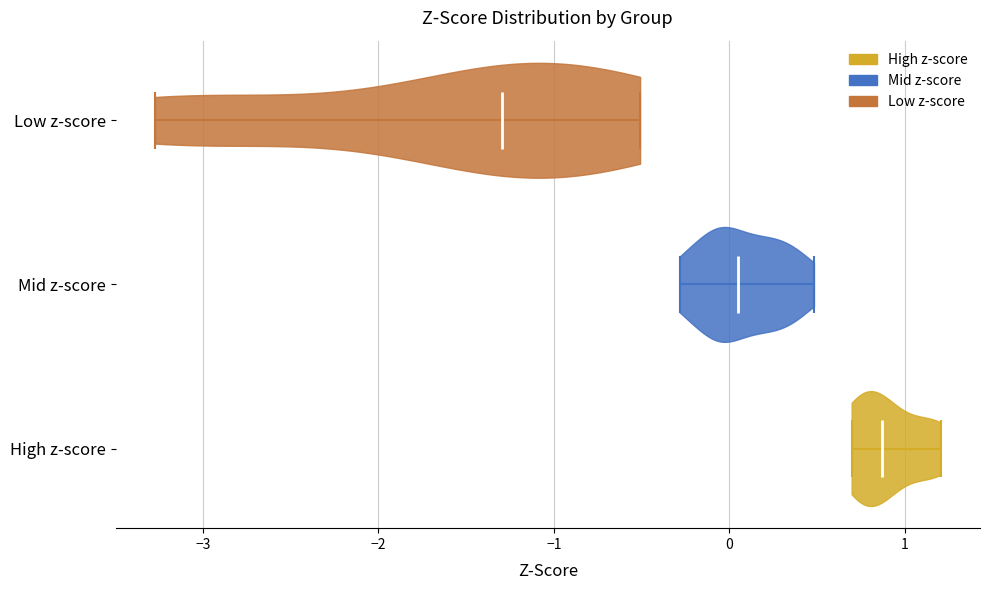

Where does the median line of the violin for Low z-score sit on the x-axis? The values are not printed on the chart, so give them approximately, as read against the axis.

-1.3